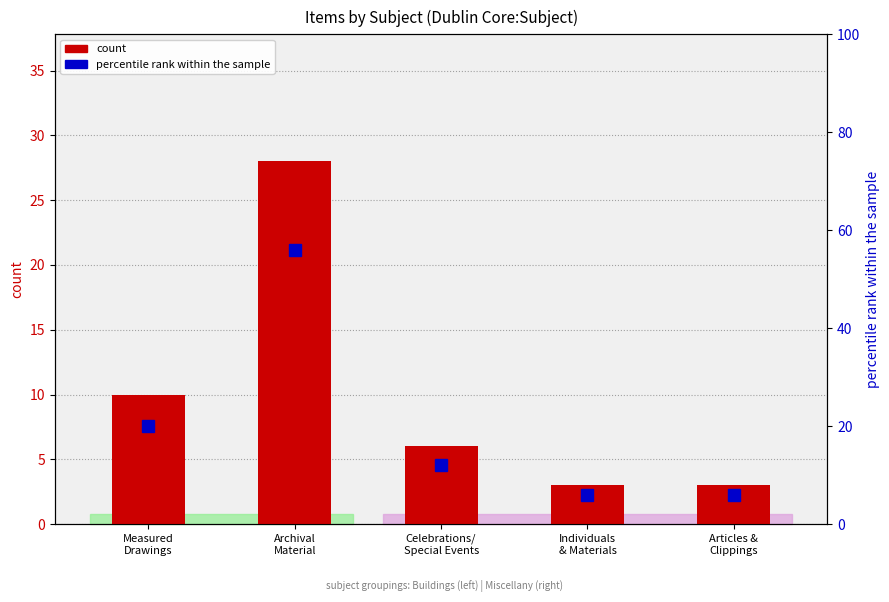

Which category has the highest value across all series?

Archival
Material